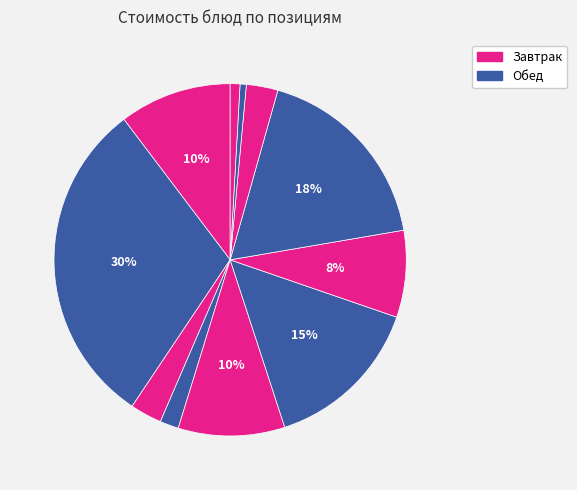

How many slices are in this pie chart?

11